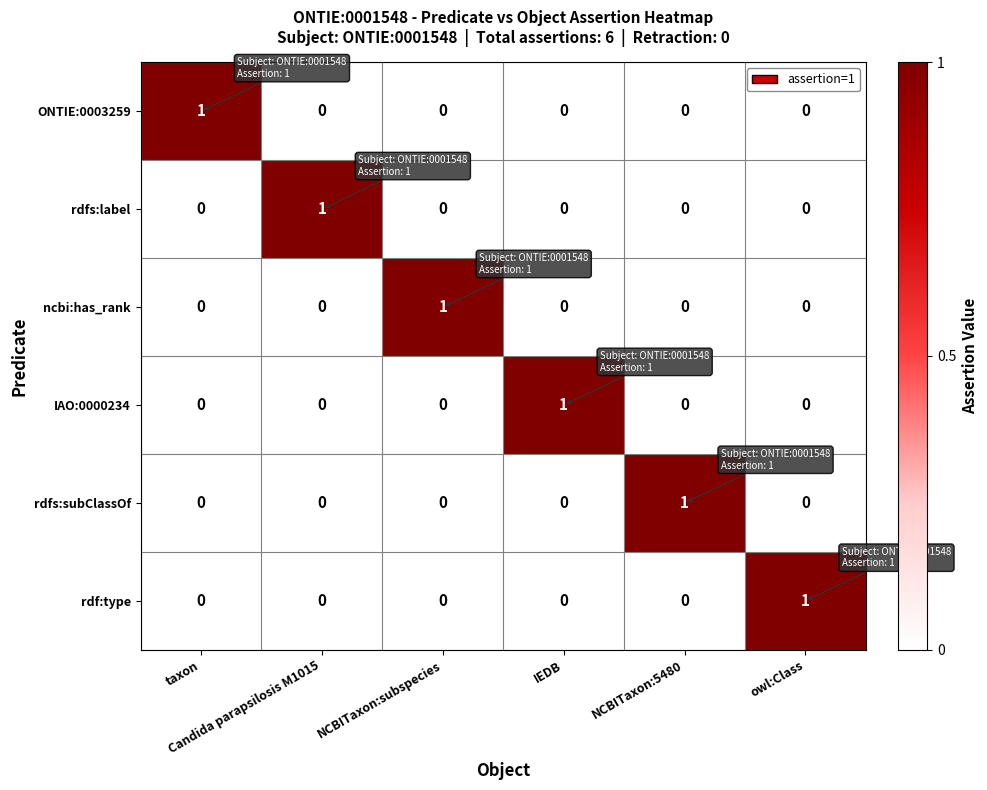

What is the greatest value displayed?

1